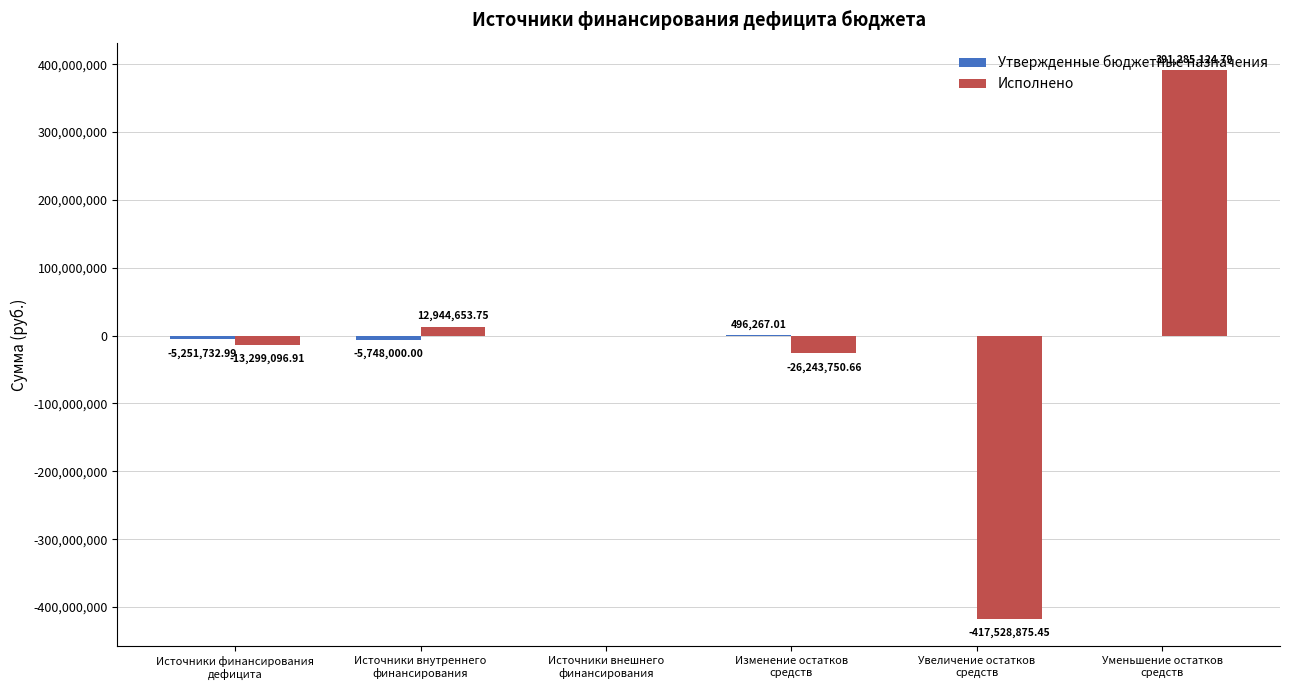

What is the sum of all Исполнено values?

-52841944.5